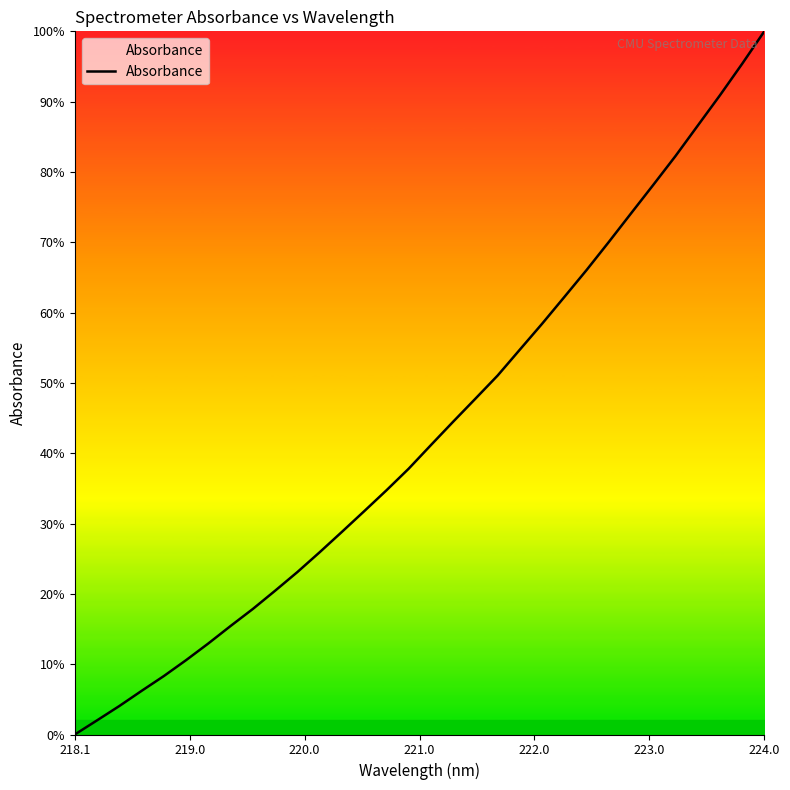

How many values exceed 41?

16